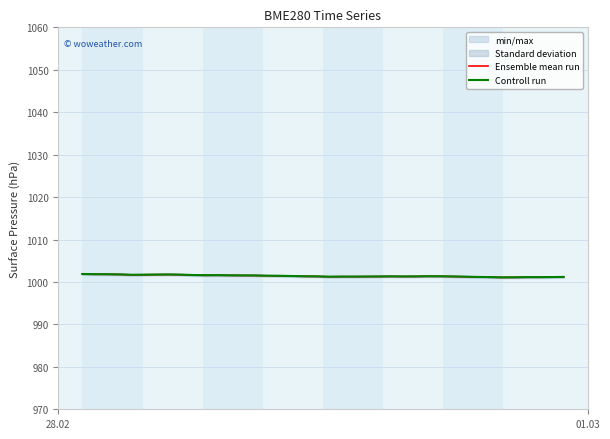

What is the highest value of the Controll run series?

1001.9